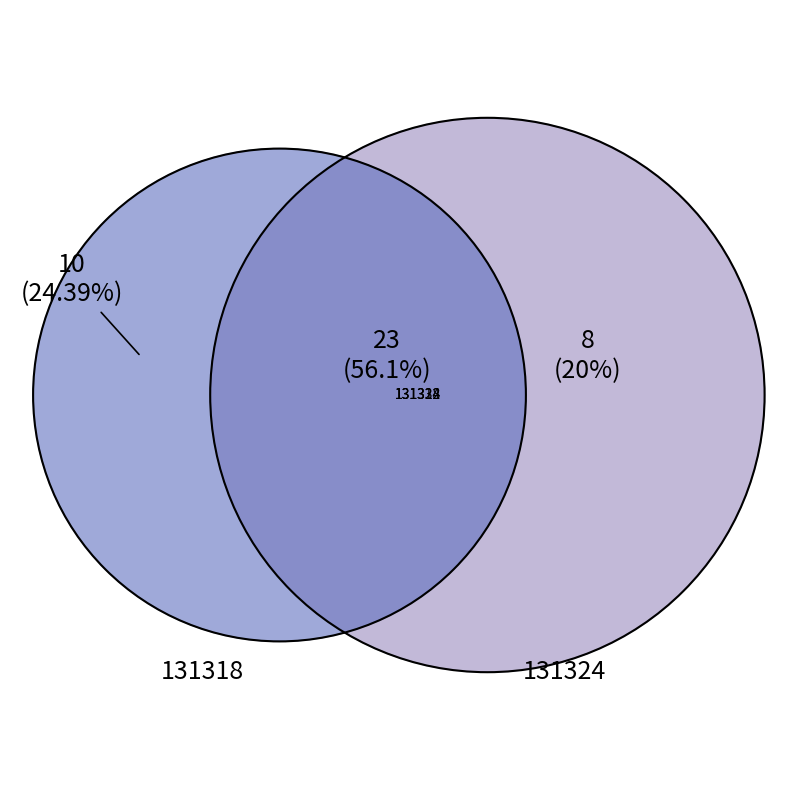

Does any single category account for the majority?

Yes